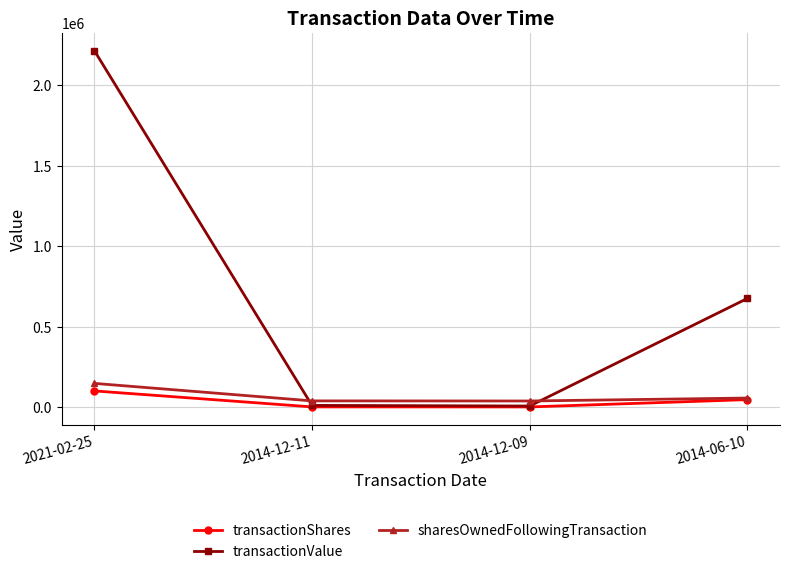

What is the sum of all sharesOwnedFollowingTransaction values?

277806